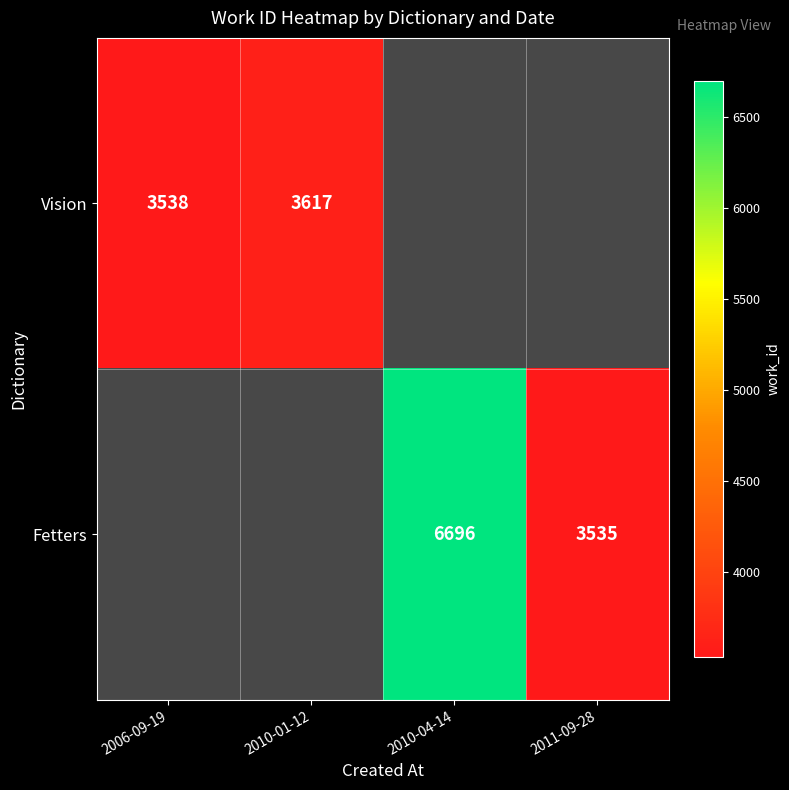

What is the smallest value displayed?

3535.0